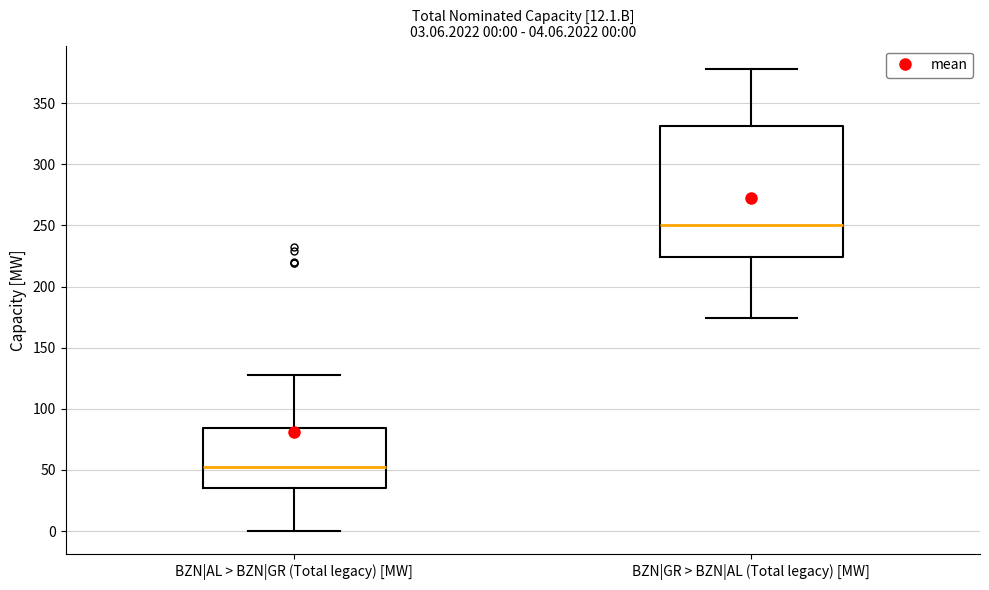

Which box has the lowest median line?

BZN|AL > BZN|GR (Total legacy) [MW]